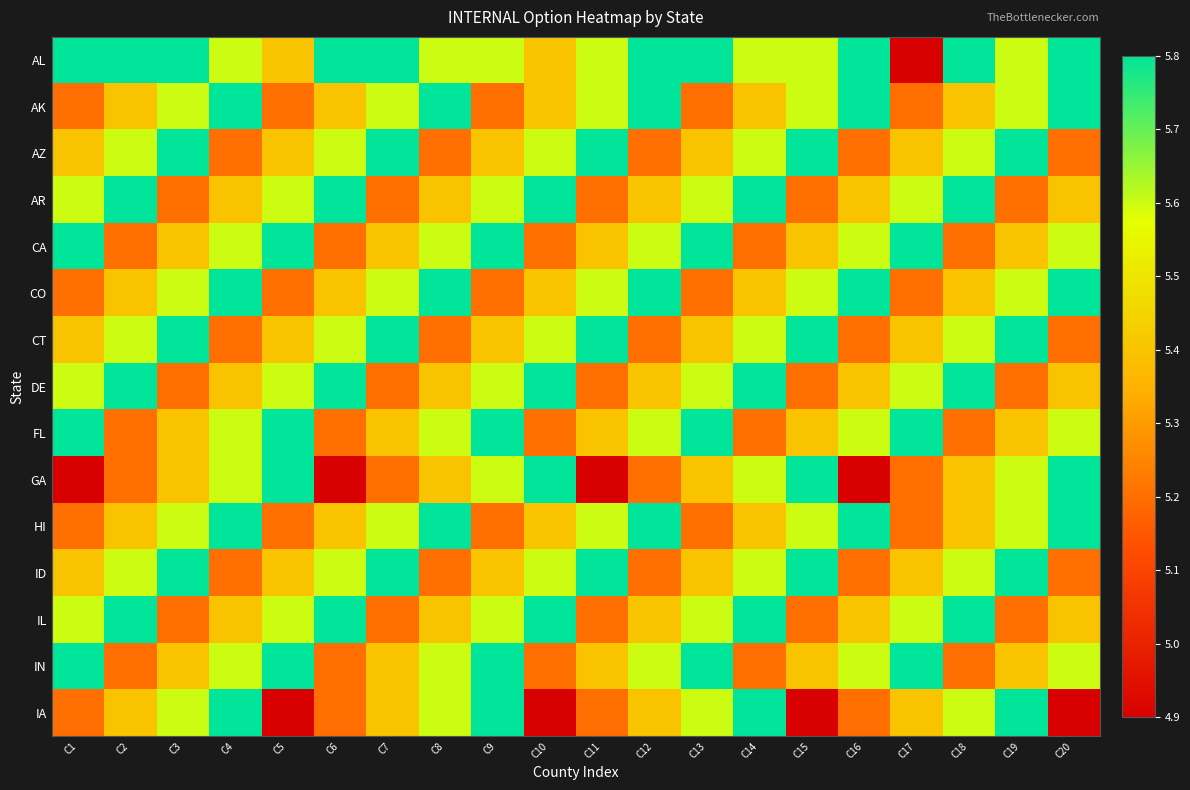

What is the total value across all series at C3?

82.8